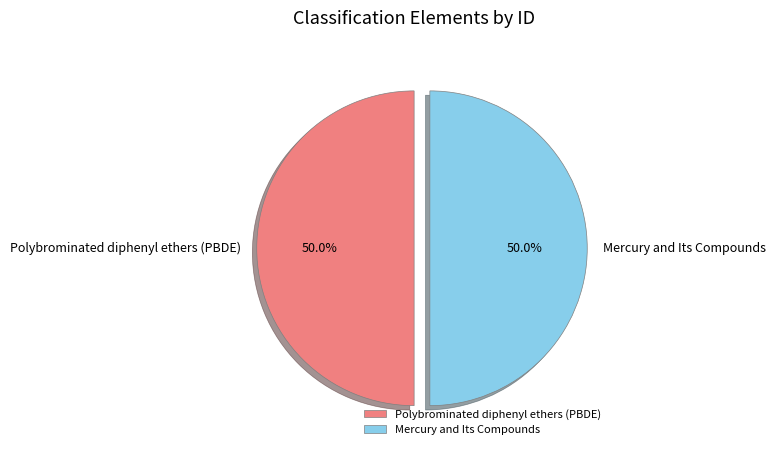

What percentage is the Mercury and Its Compounds slice, to the nearest percent?

50%